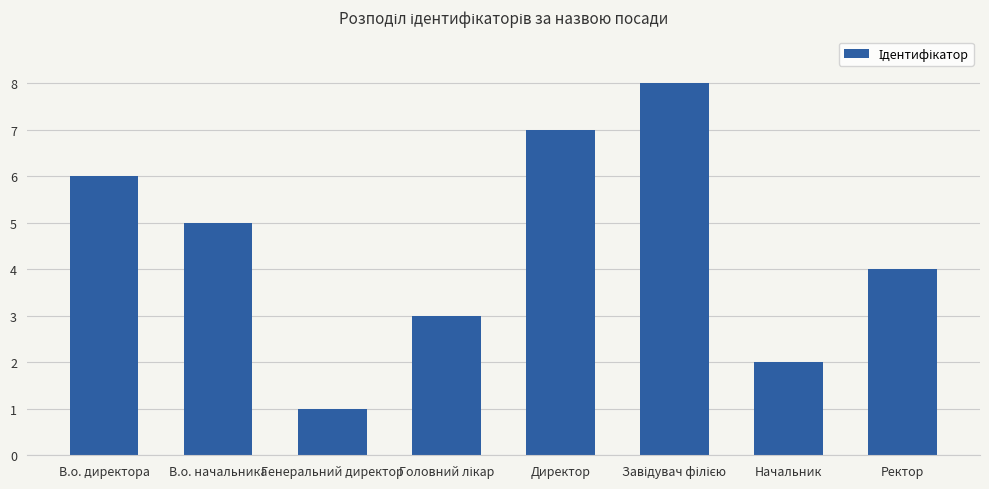

Count the number of data series in this chart.

1